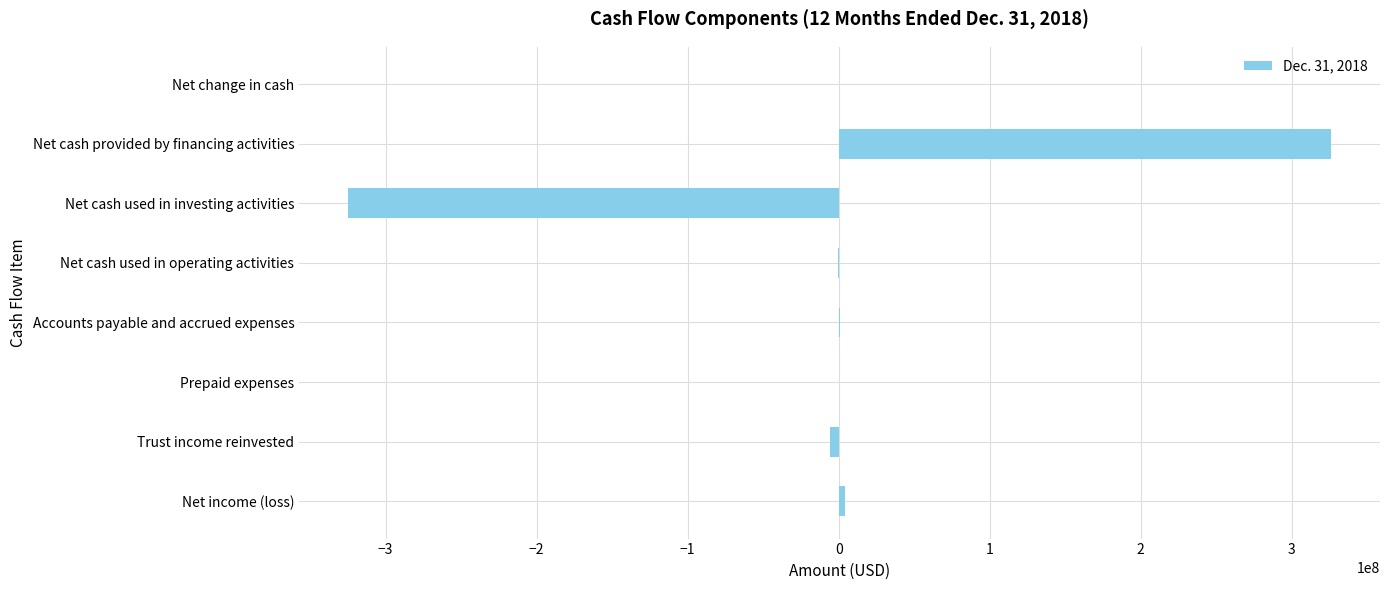

Between Prepaid expenses and Net cash used in investing activities, which is larger?

Prepaid expenses